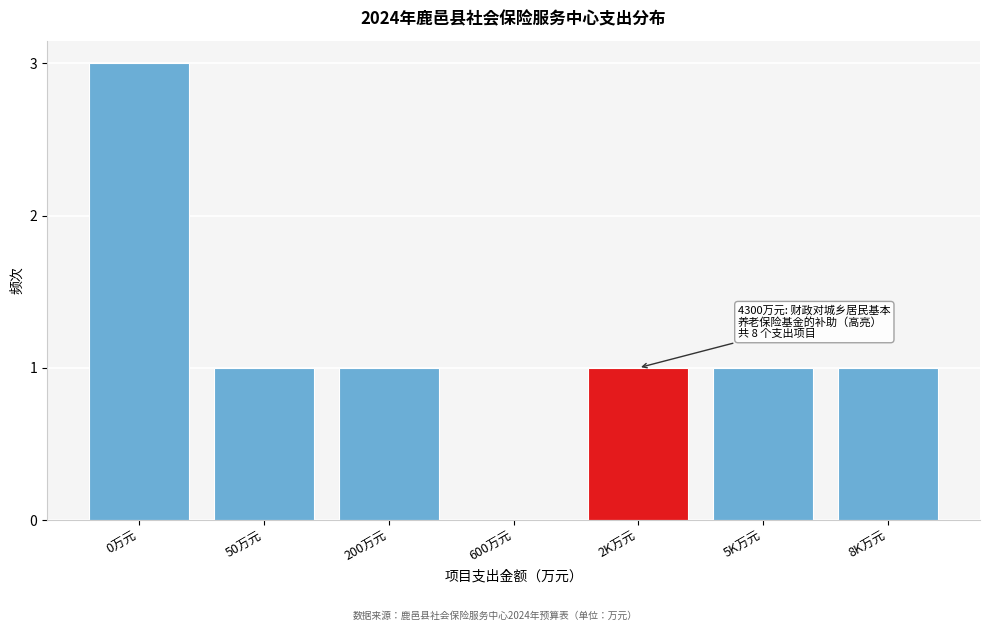

Reading left to right, extract all data points from this chart.

0万元=3	50万元=1	200万元=1	600万元=0	2K万元=1	5K万元=1	8K万元=1